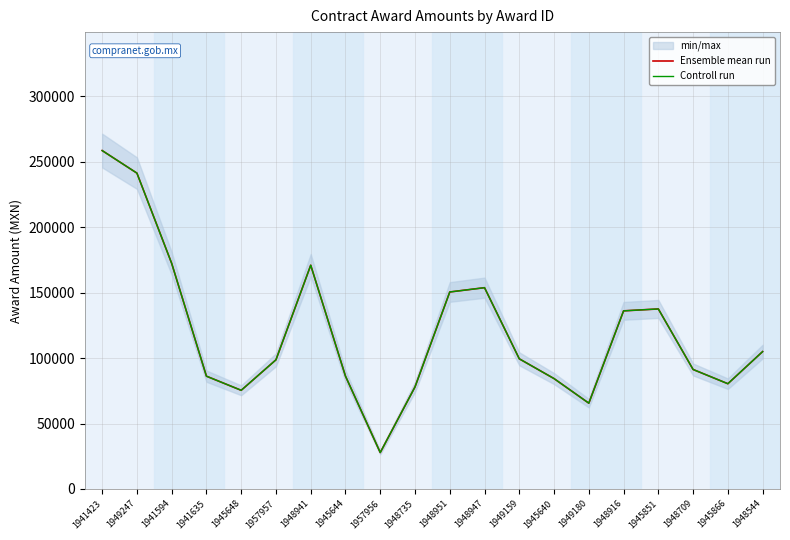

The Controll run series shows 241378.0 at 1949247. True or false?

True